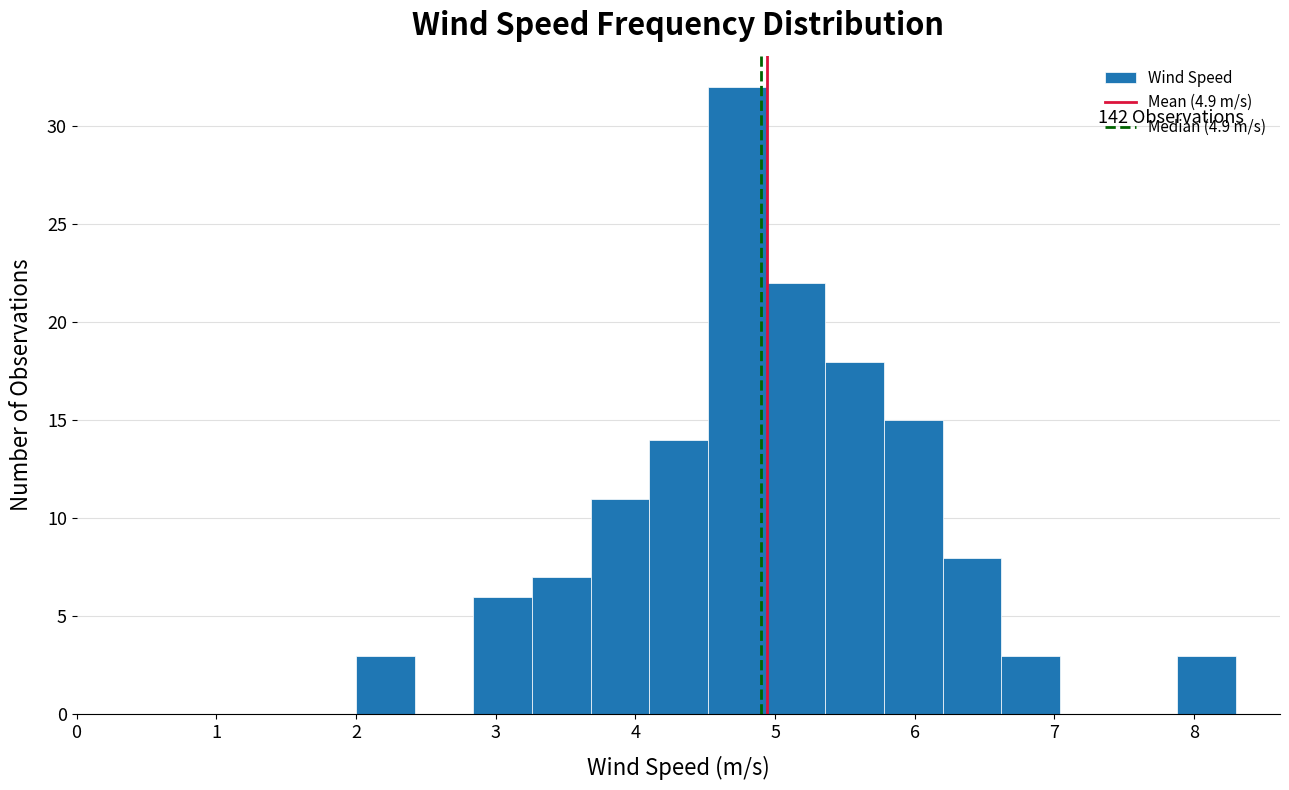

Over which range of the x-axis is the bar tallest?

4.52 to 4.94